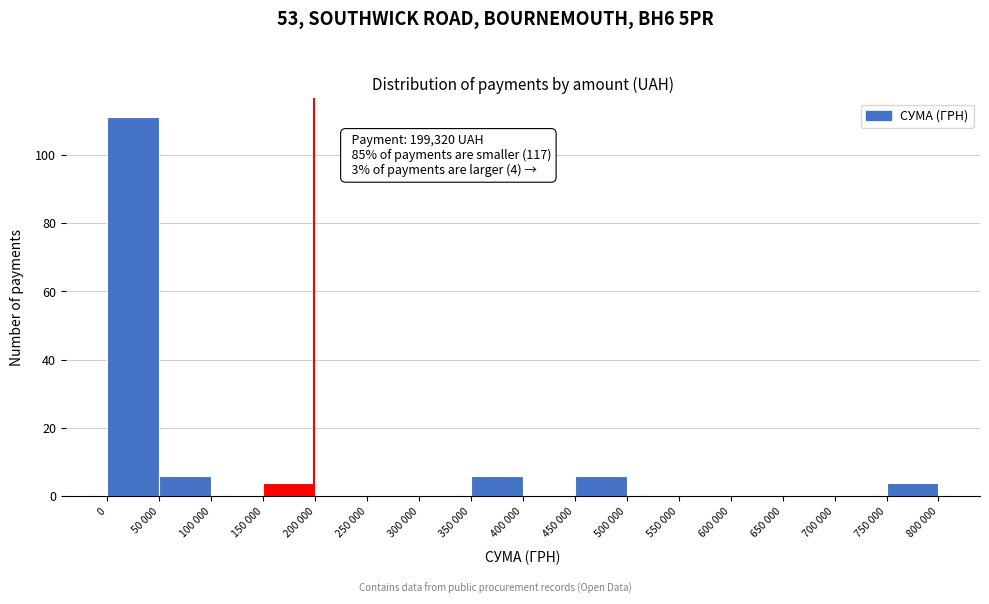

Reading right to left, extract all data points from this chart.

750 000=4	700 000=0	650 000=0	600 000=0	550 000=0	500 000=0	450 000=6	400 000=0	350 000=6	300 000=0	250 000=0	200 000=0	150 000=4	100 000=0	50 000=6	0=111